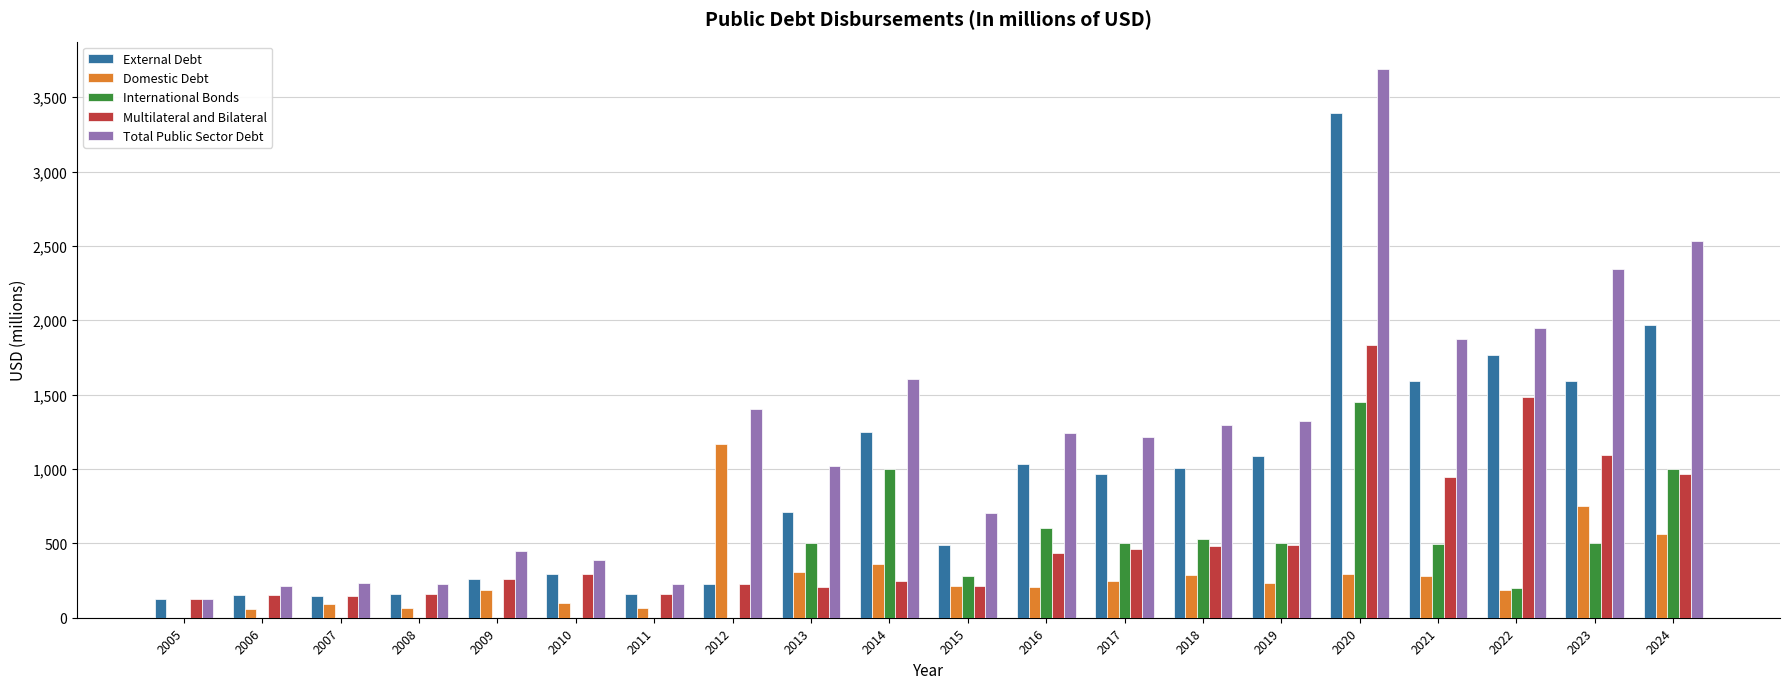

What are all the series names shown in the legend?

External Debt, Domestic Debt, International Bonds, Multilateral and Bilateral, Total Public Sector Debt